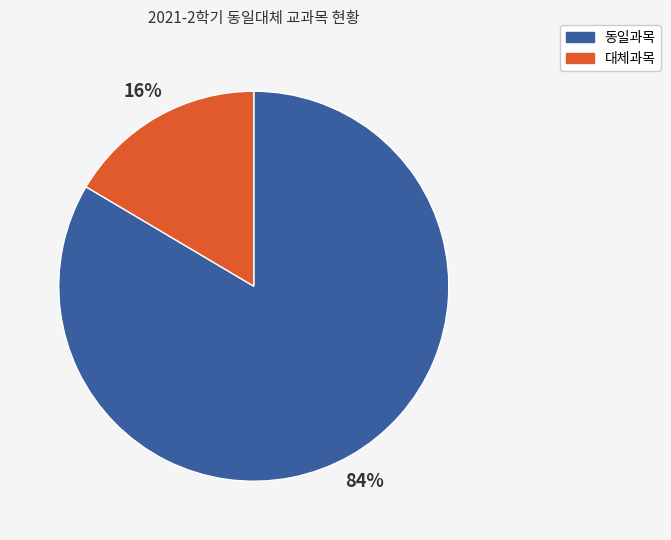

What percentage is the 동일과목 slice, to the nearest percent?

84%